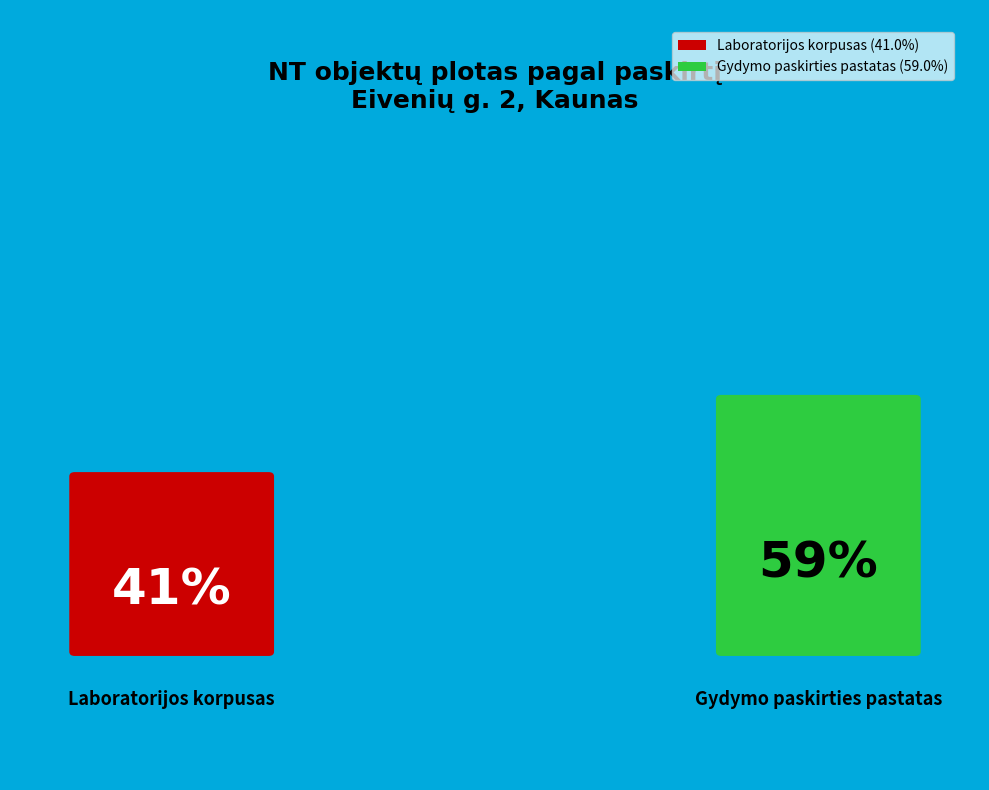

Count the number of slices in the pie.

2